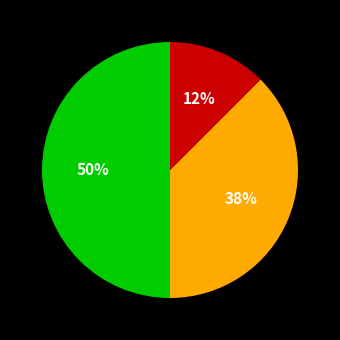

To the nearest percent, what is the average slice percentage?

33%